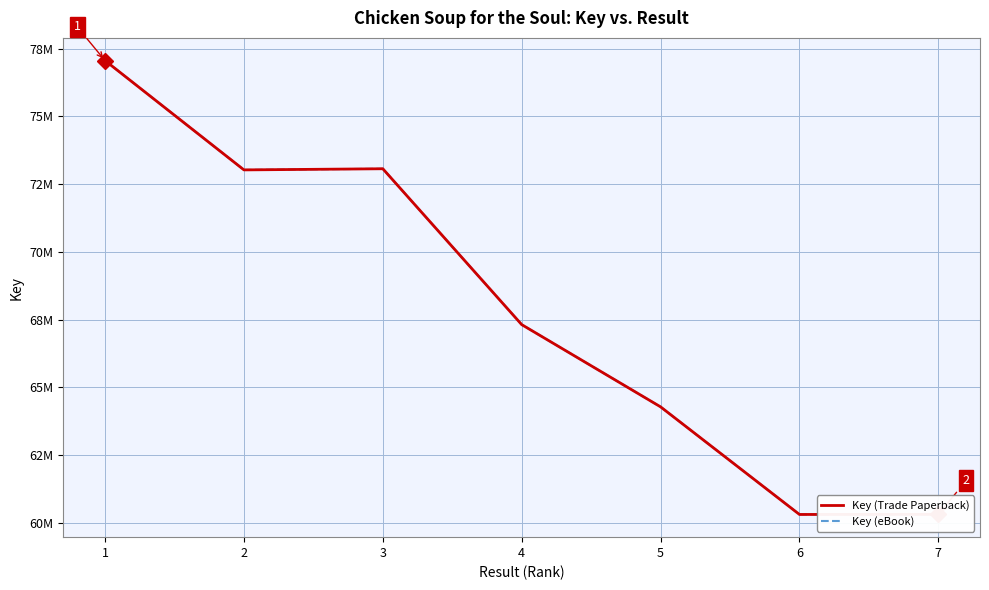

At 2, list the series in order from largest to smallest.

Key (Trade Paperback), Key (eBook)